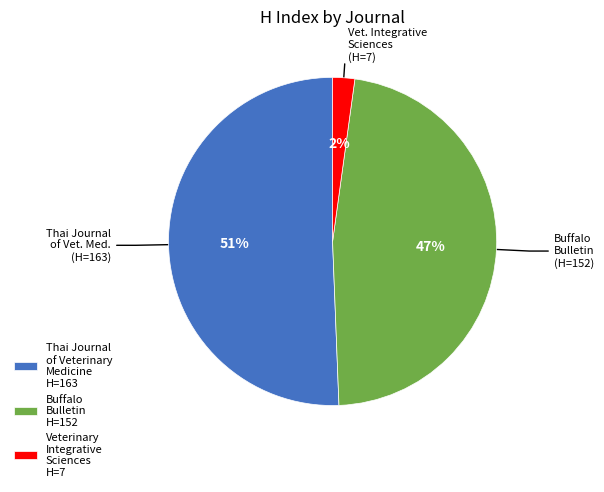

The Veterinary Integrative Sciences slice represents 14% of the pie. True or false?

False